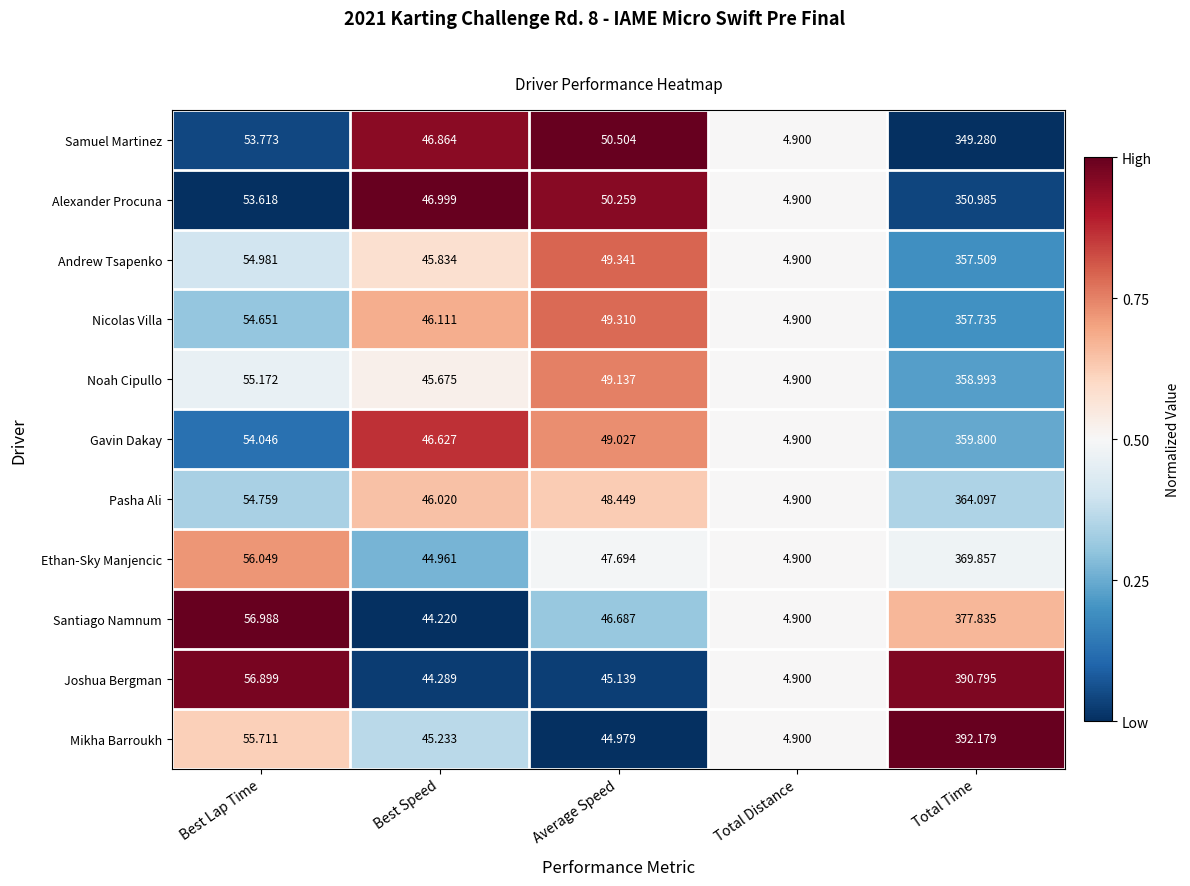

At which label is Nicolas Villa closest to 181?

Best Lap Time